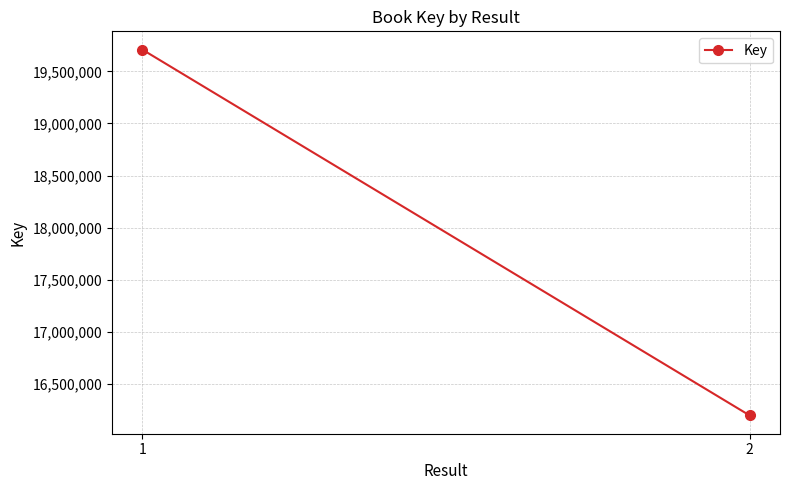

What is the difference between the maximum and minimum values?

3512443